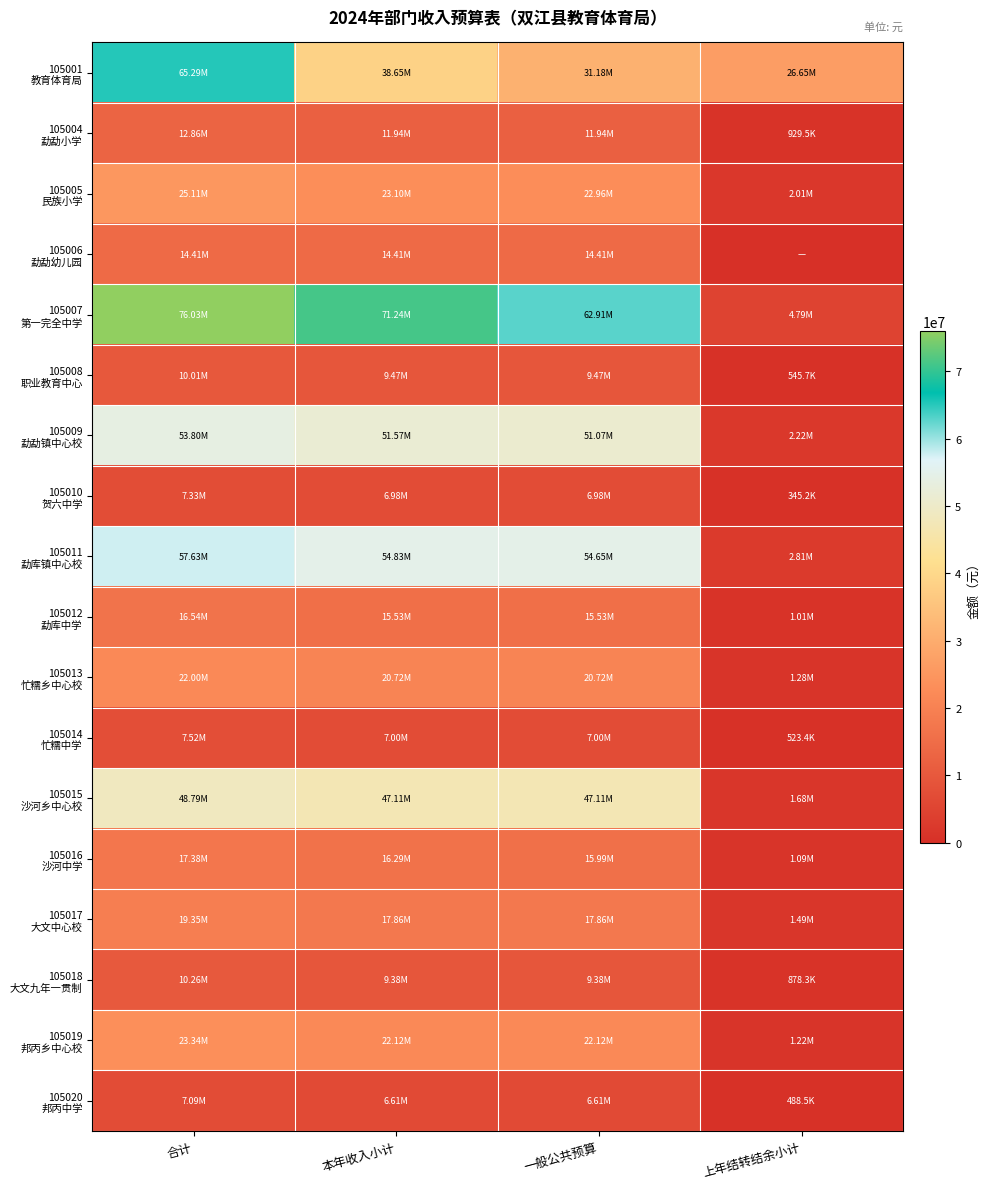

Rank the series by their maximum value, from highest to lowest.

105007 第一完全中学, 105001 教育体育局, 105011 勐库镇中心校, 105009 勐勐镇中心校, 105015 沙河乡中心校, 105005 民族小学, 105019 邦丙乡中心校, 105013 忙糯乡中心校, 105017 大文中心校, 105016 沙河中学, 105012 勐库中学, 105006 勐勐幼儿园, 105004 勐勐小学, 105018 大文九年一贯制, 105008 职业教育中心, 105014 忙糯中学, 105010 贺六中学, 105020 邦丙中学